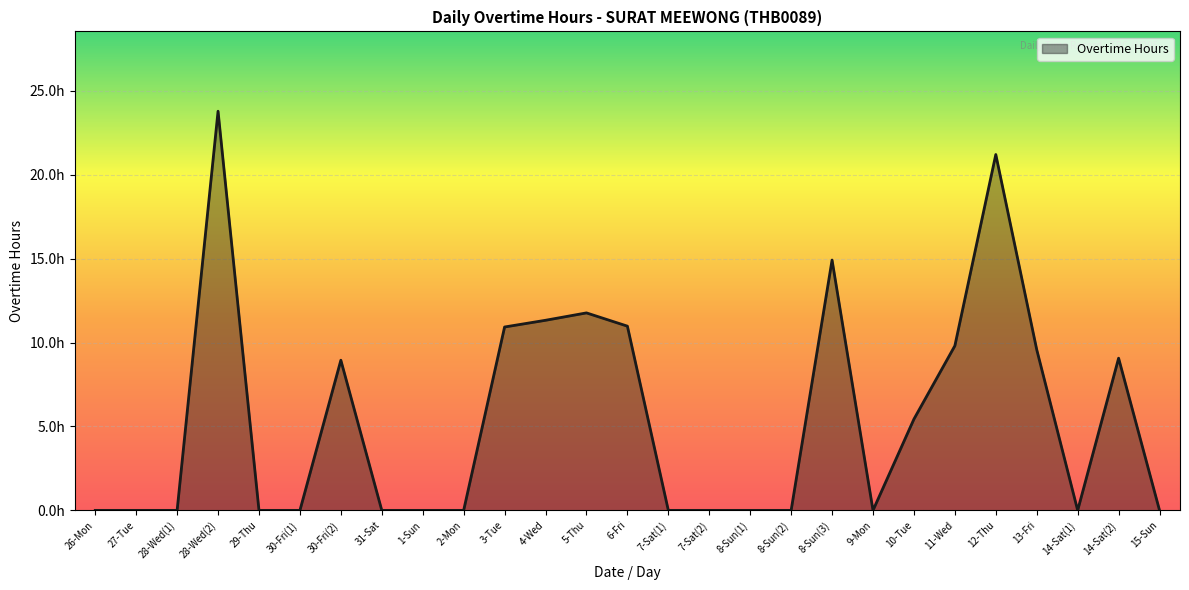

Is this an area chart (filled region under the line)?

Yes